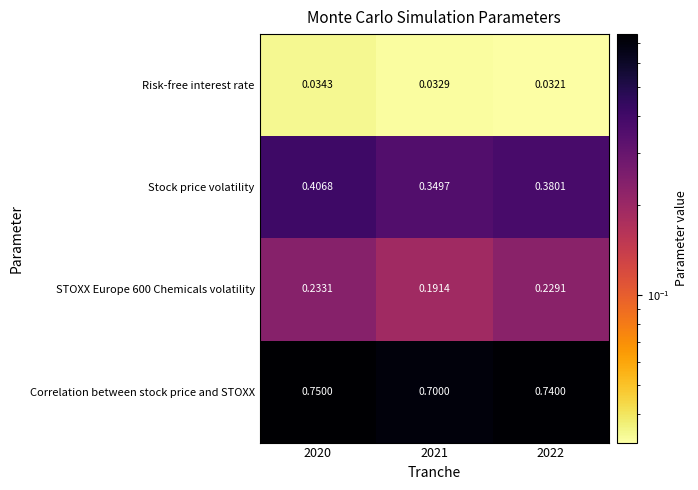

Which series has the largest range (max minus min)?

Stock price volatility